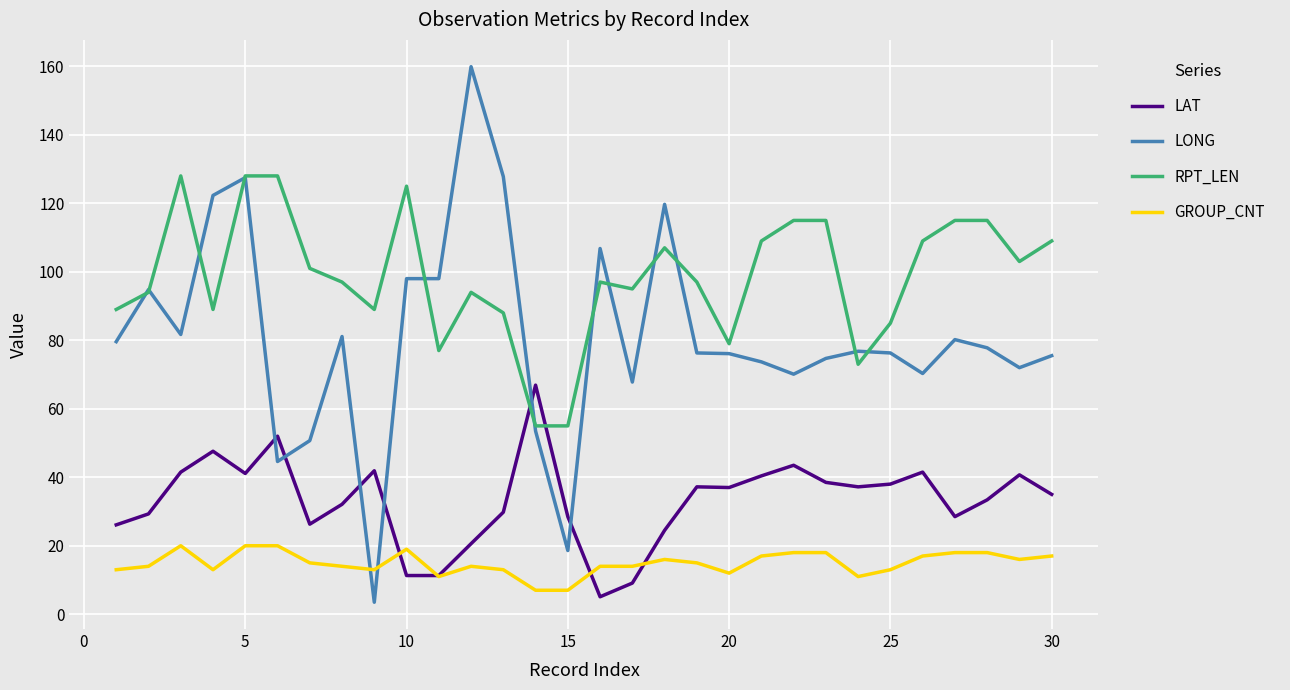

Count the number of categories in the chart.

30